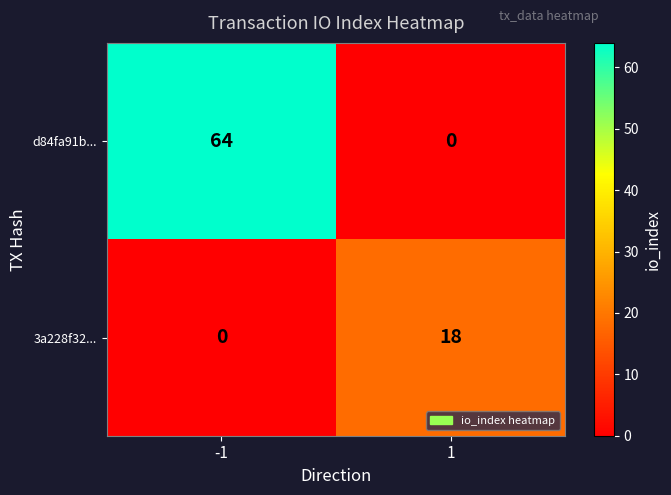

What is the difference between the d84fa91b... values at -1 and 1?

64